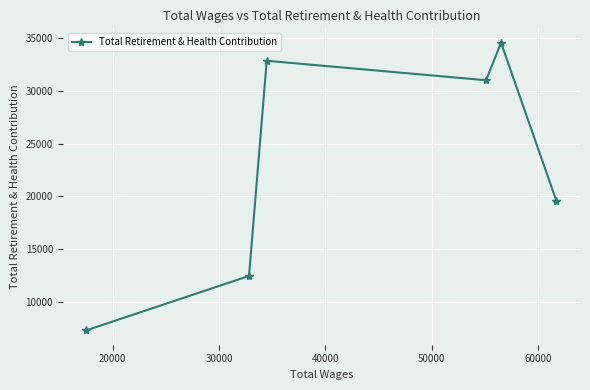

What is the difference between the maximum and second lowest values?

22139